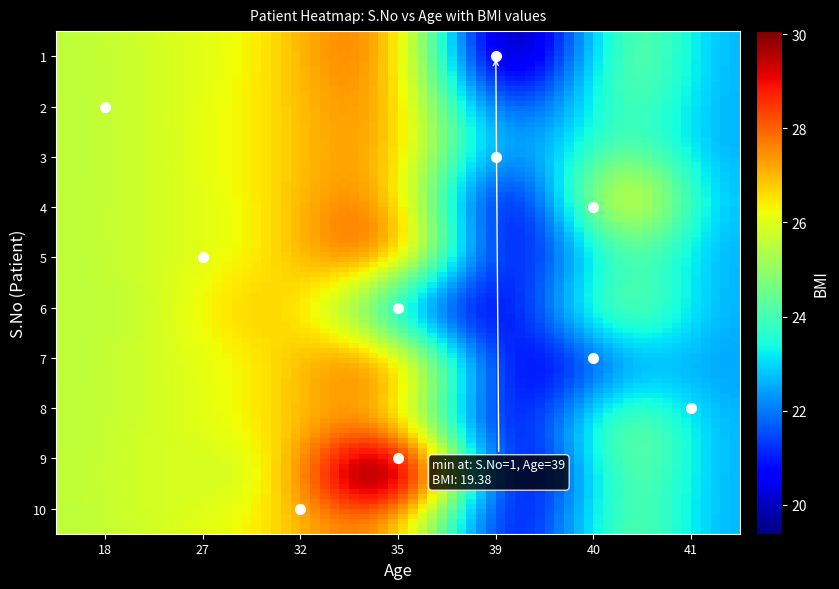

Reading left to right, transcribe all the data shown in this chart.

1: Age=39.0	BMI=19.4
2: Age=18.0	BMI=25.6
3: Age=39.0	BMI=22.1
4: Age=40.0	BMI=26.1
5: Age=27.0	BMI=25.9
6: Age=35.0	BMI=23.5
7: Age=40.0	BMI=22.6
8: Age=41.0	BMI=22.4
9: Age=35.0	BMI=30.1
10: Age=32.0	BMI=26.7